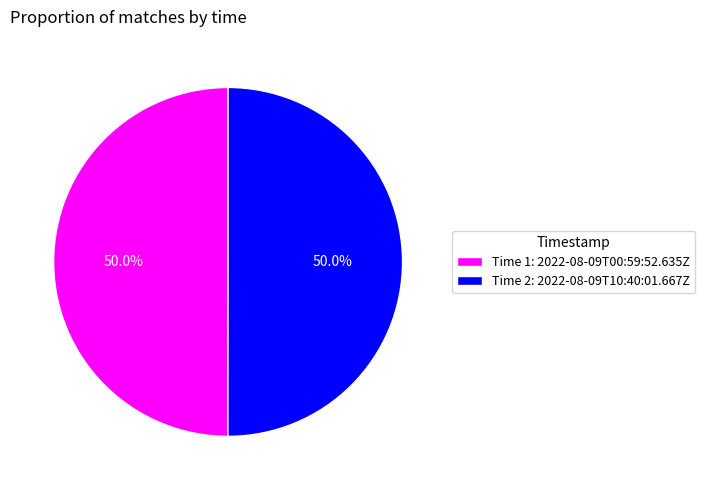

What is the ratio of the value at Time 2: 2022-08-09T10:40:01.667Z to the value at Time 1: 2022-08-09T00:59:52.635Z?

1.0